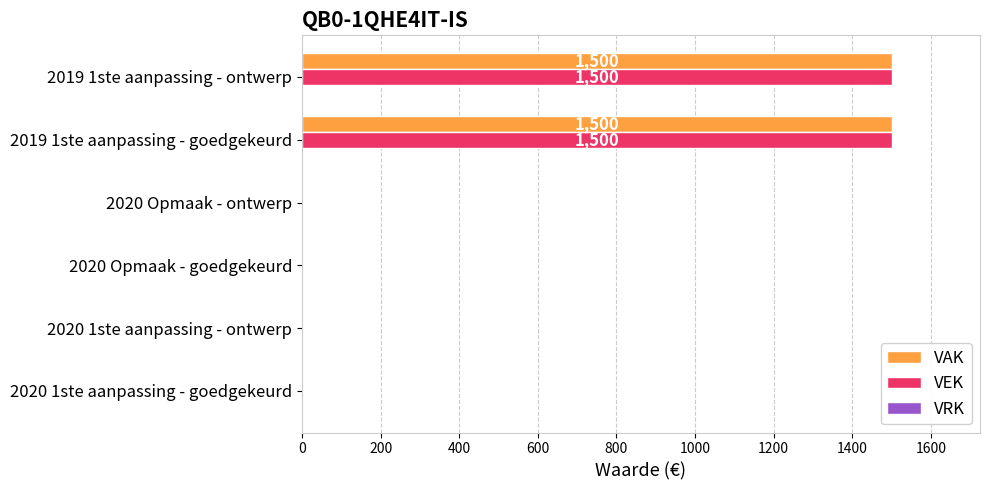

The value of VAK at 2020 Opmaak - goedgekeurd is 0. True or false?

True